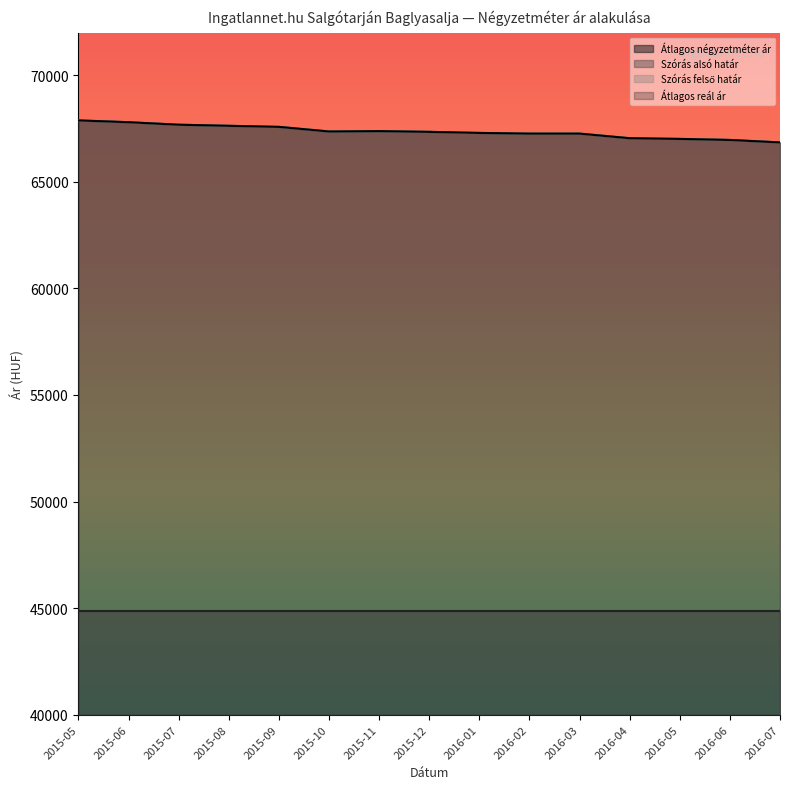

What is the greatest value displayed?

67882